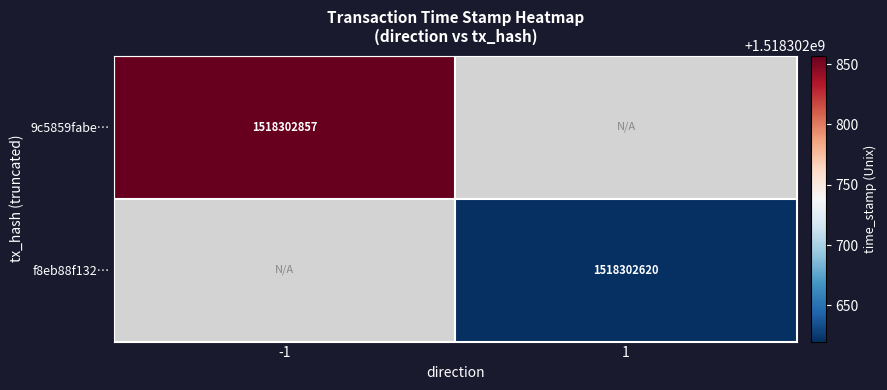

What is the difference between the highest and lowest values at direction?

2